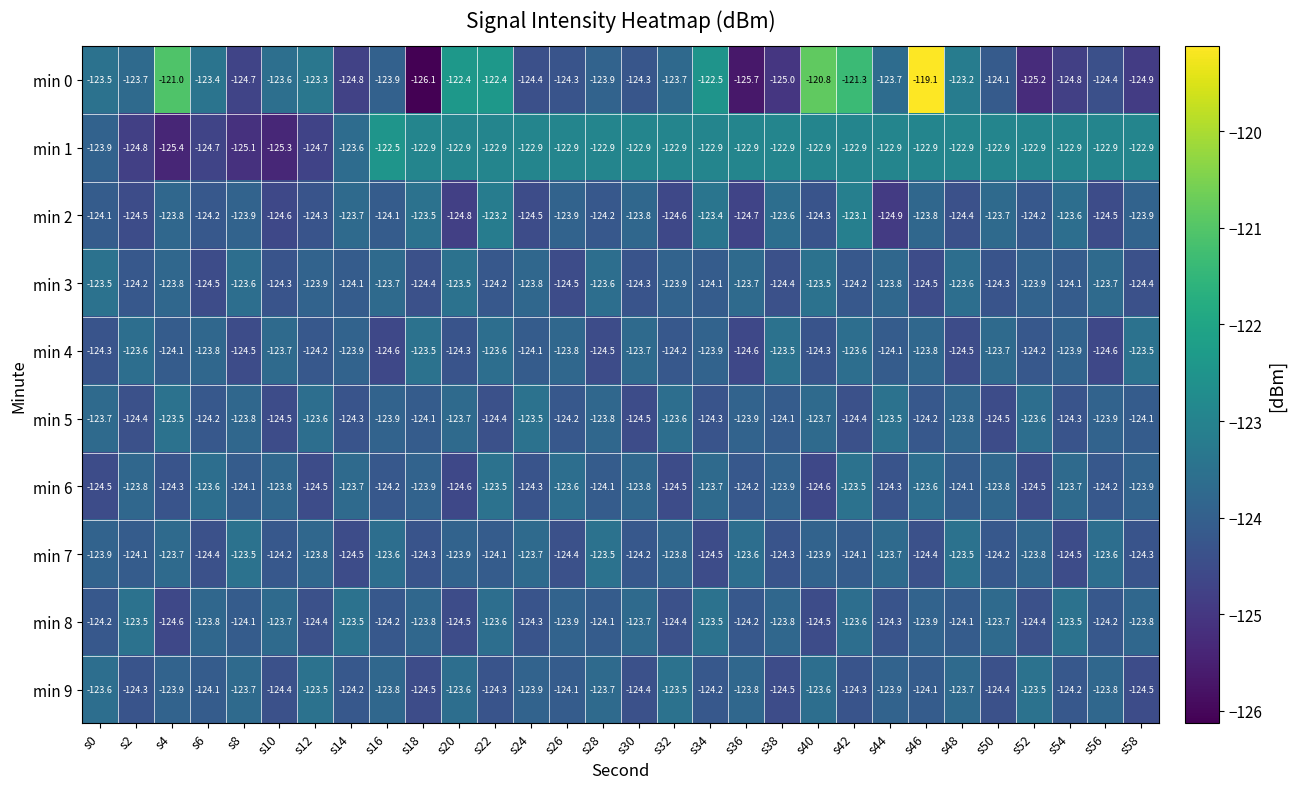

What is the total value across all series at s54?

-1239.5